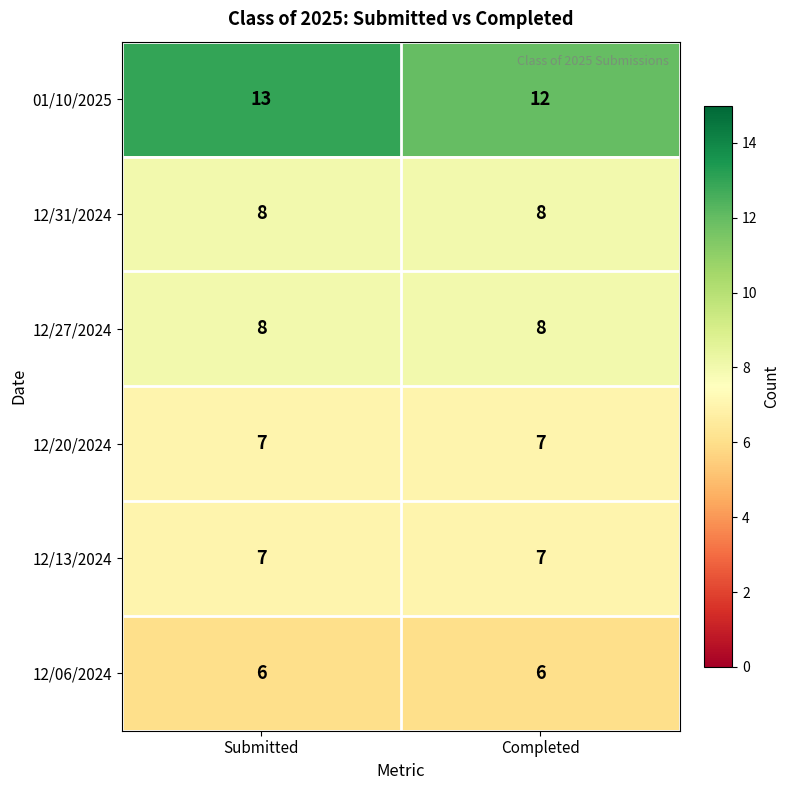

Which series changed the most between Submitted and Completed?

01/10/2025